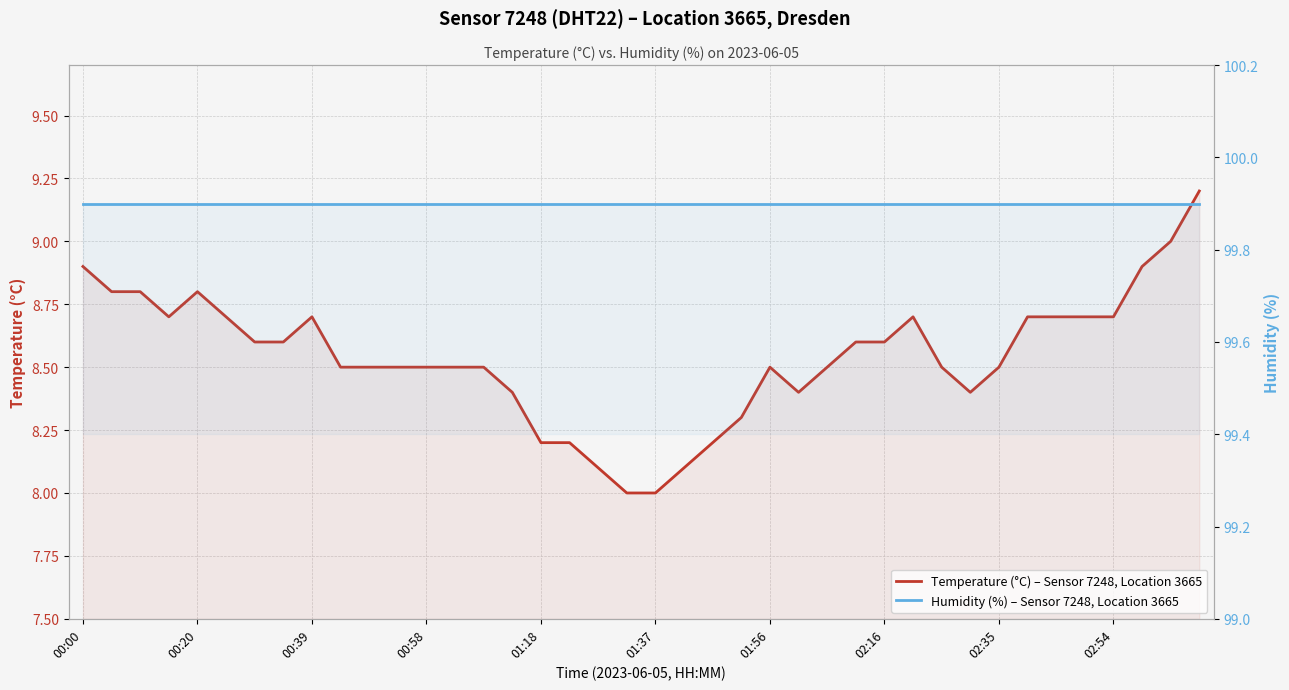

Is the value of Temperature (°C) – Sensor 7248, Location 3665 at 33 greater than the value of Humidity (%) – Sensor 7248, Location 3665 at 23?

No